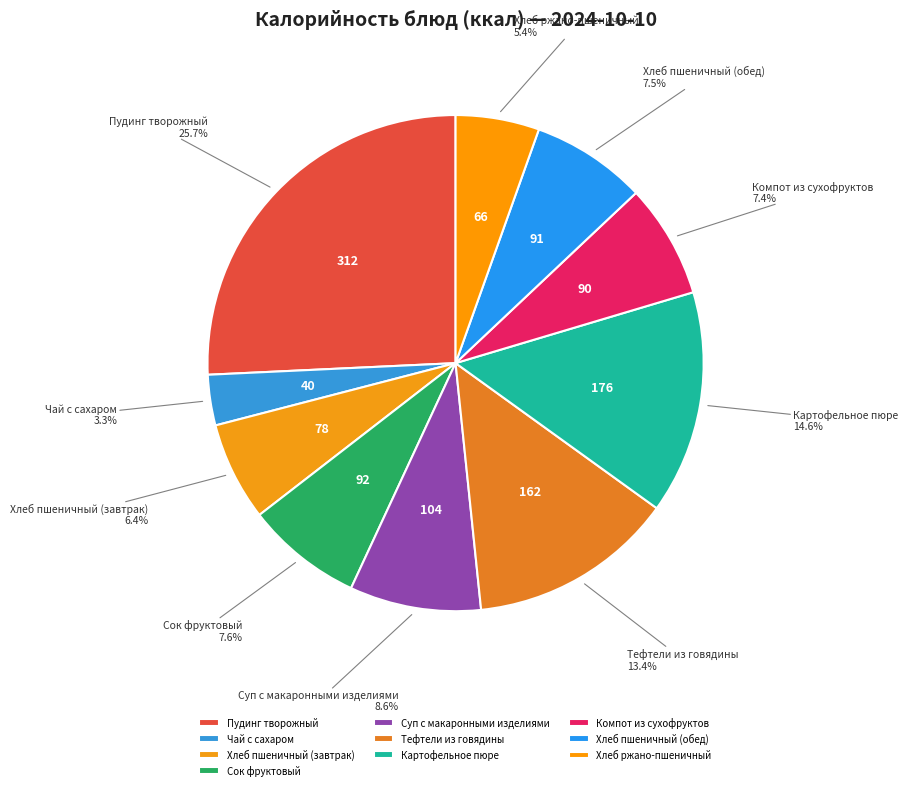

Do Хлеб ржано-пшеничный and Хлеб пшеничный (обед) together represent more than half of the pie?

No